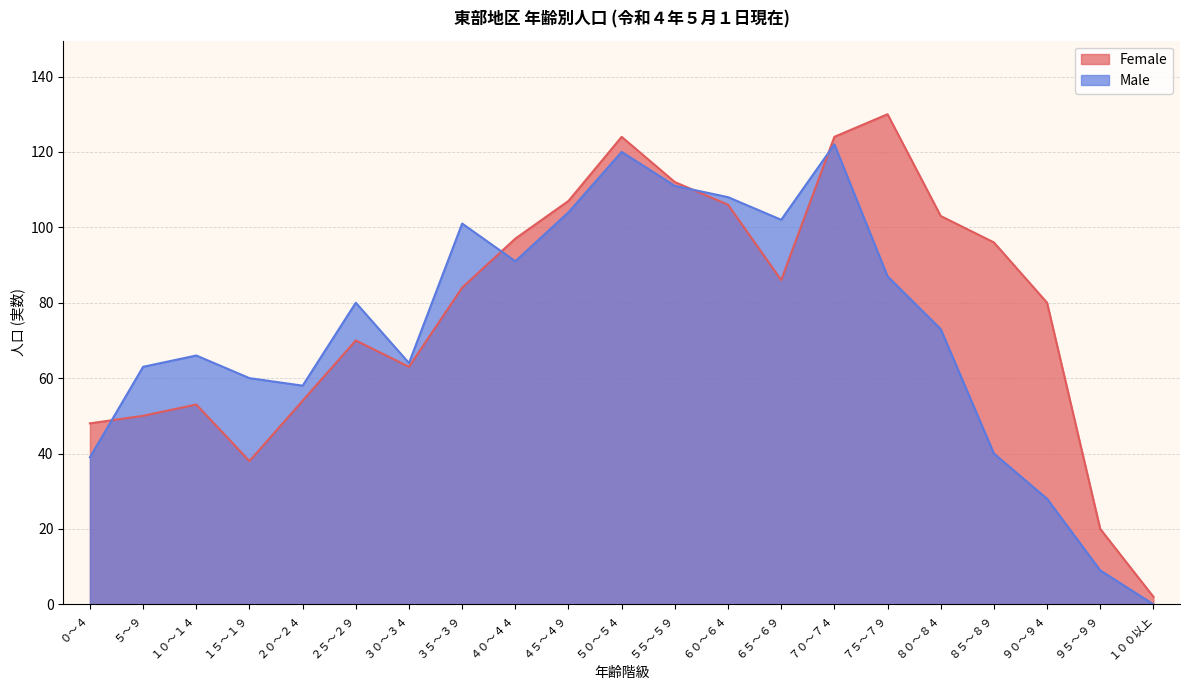

The value of Male at ６０～６４ is 108. True or false?

True